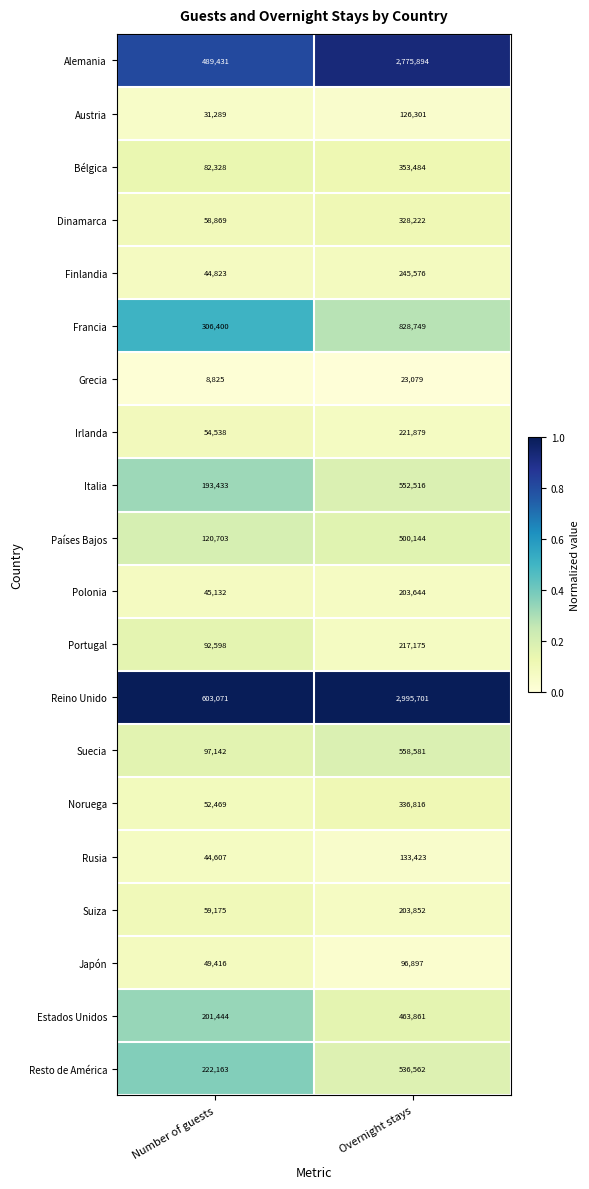

What is the difference between the maximum and minimum values in the Polonia series?

158512